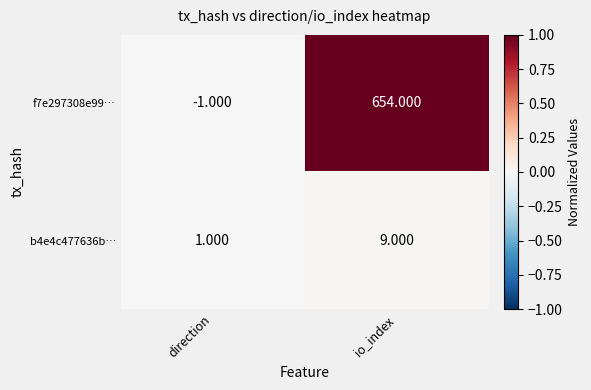

Rank the categories by f7e297308e99… value from lowest to highest.

direction, io_index